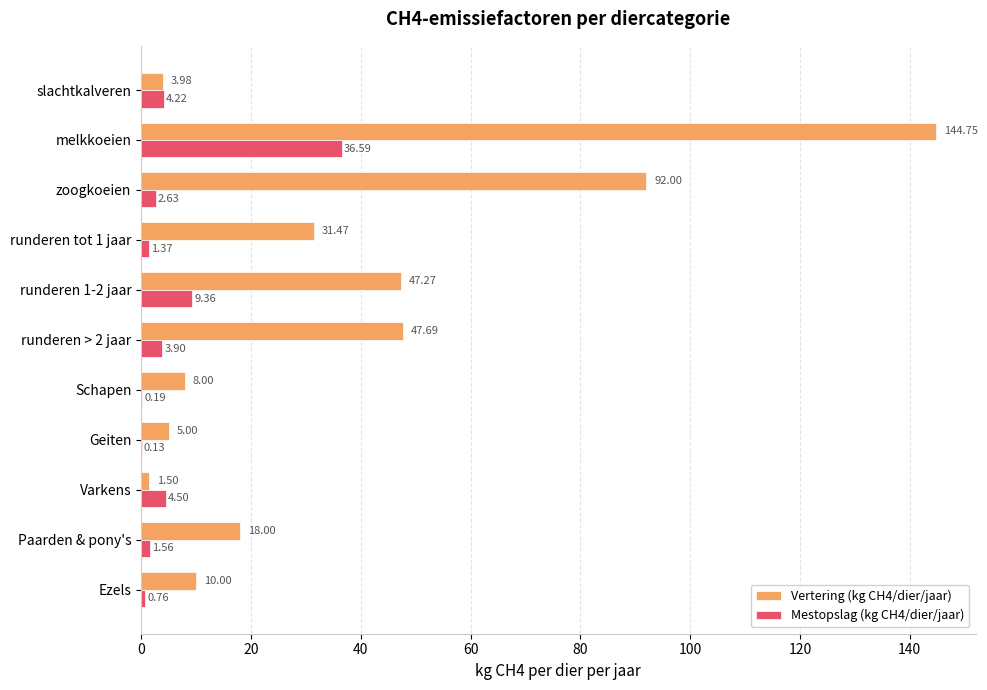

Which series has the largest total across all categories?

Vertering (kg CH4/dier/jaar)